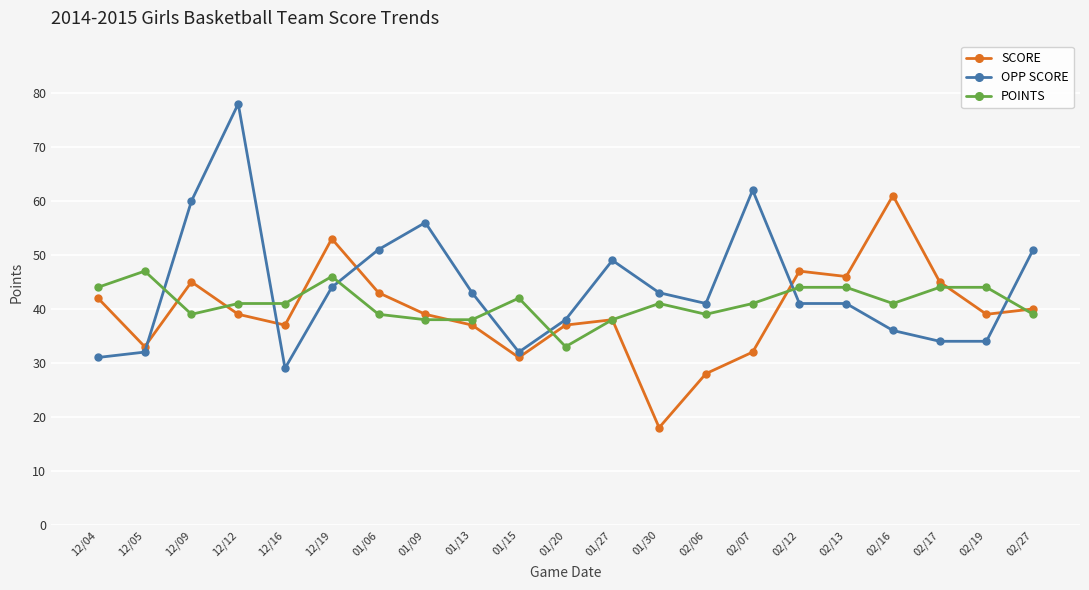

What is the difference between the second highest and second lowest values in the SCORE series?

25